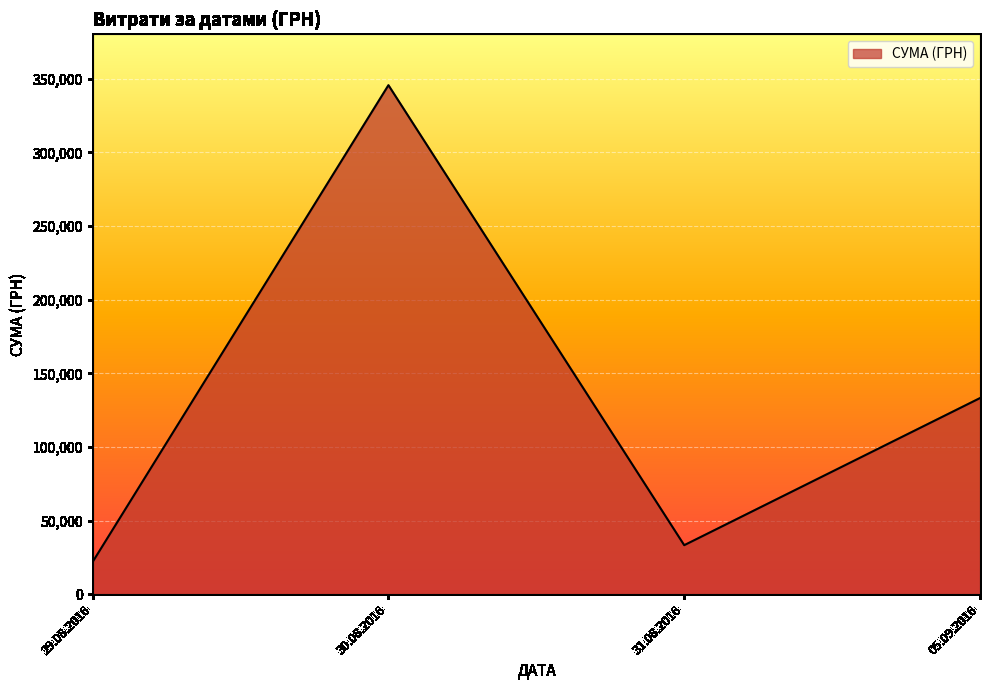

How many interior local peaks (higher than both neighbors) does the data have?

1